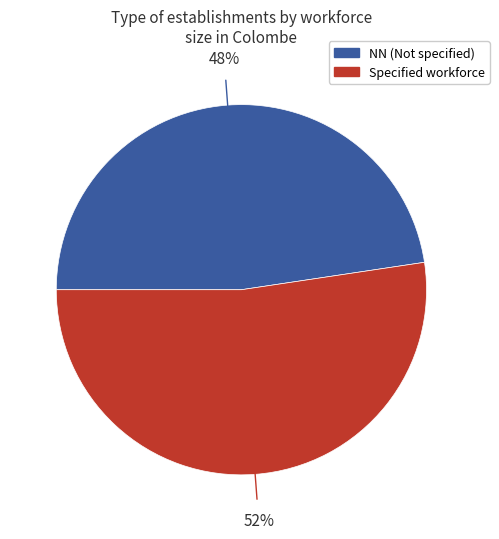

Is there any slice that represents more than half of the pie?

Yes